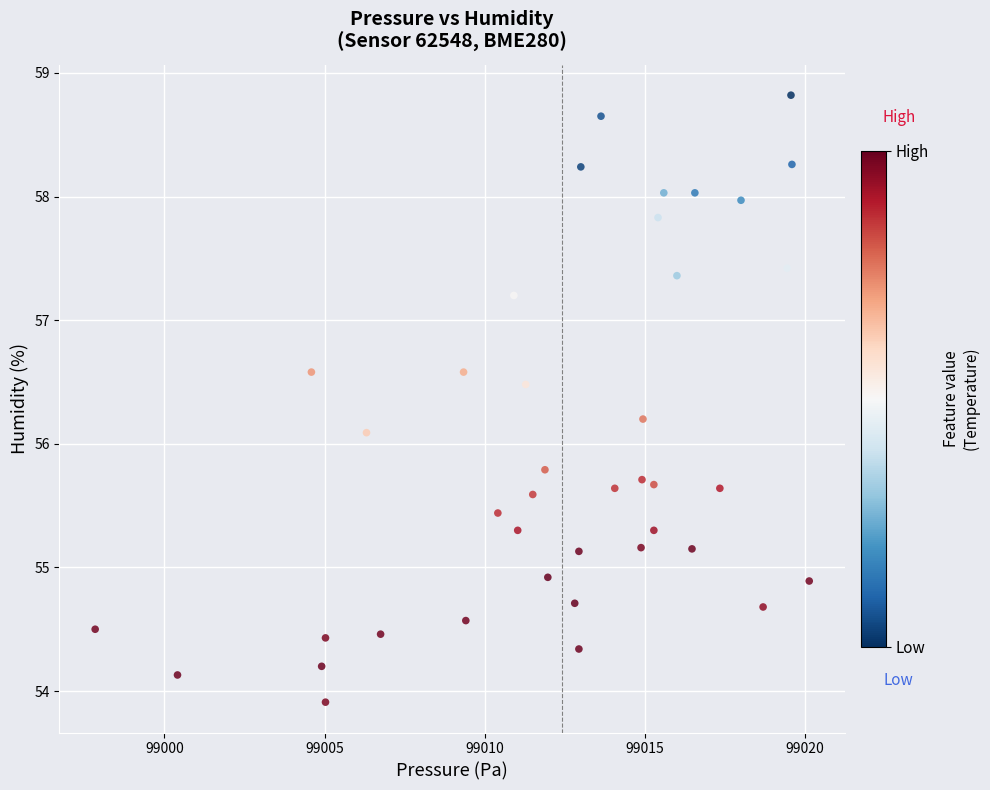

What is the range of Y values (max minus min)?

4.9